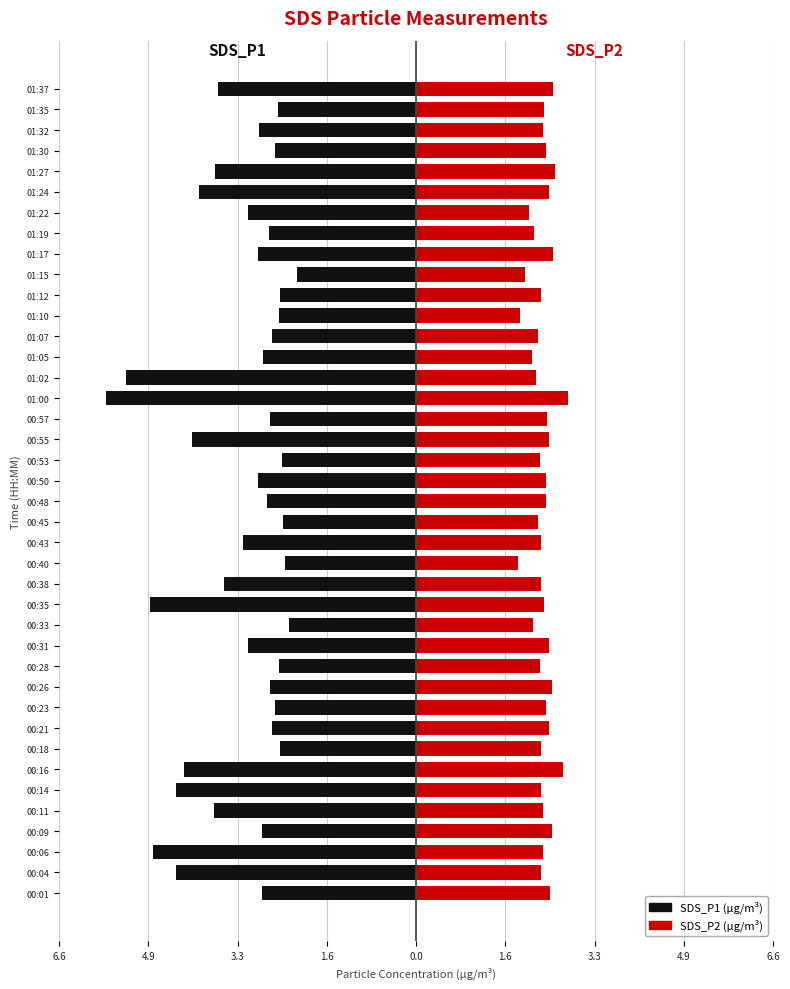

Which series has the largest range (max minus min)?

SDS_P1